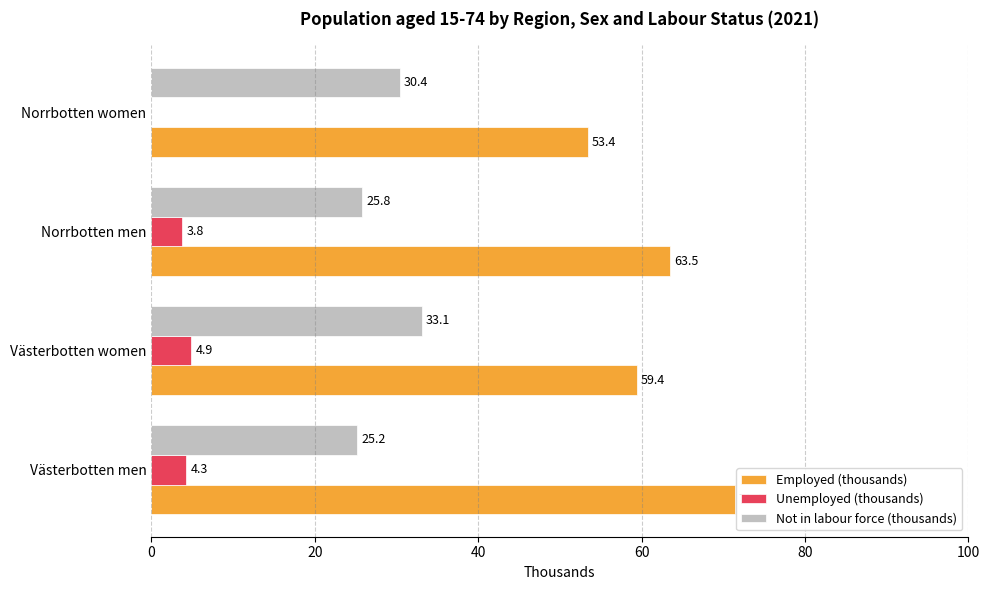

What is the sum of all Not in labour force (thousands) values?

114.5